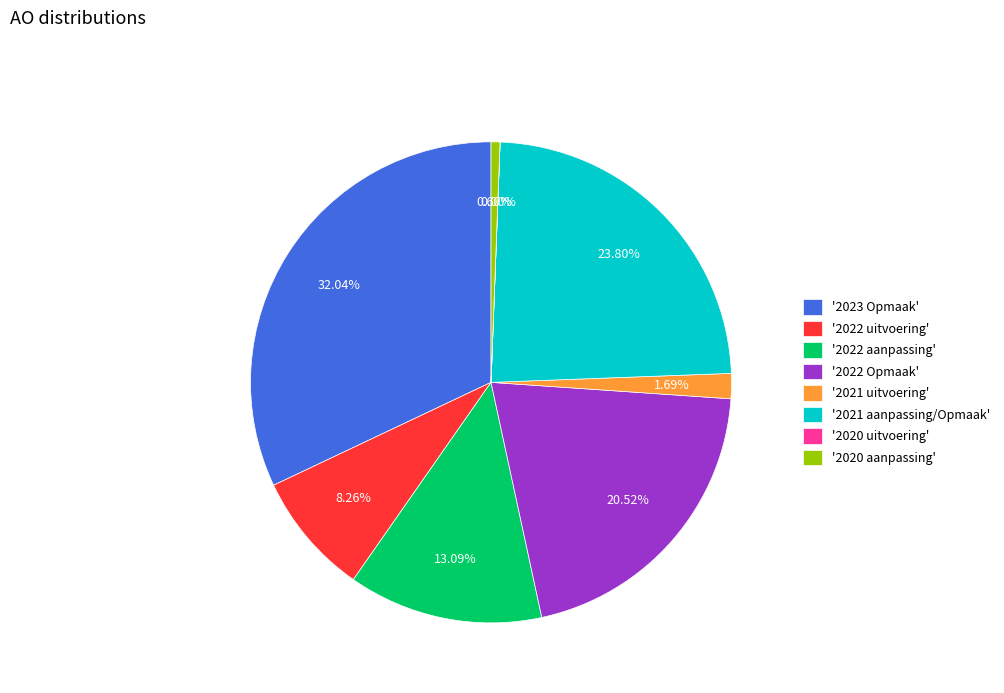

Does any single category account for the majority?

No